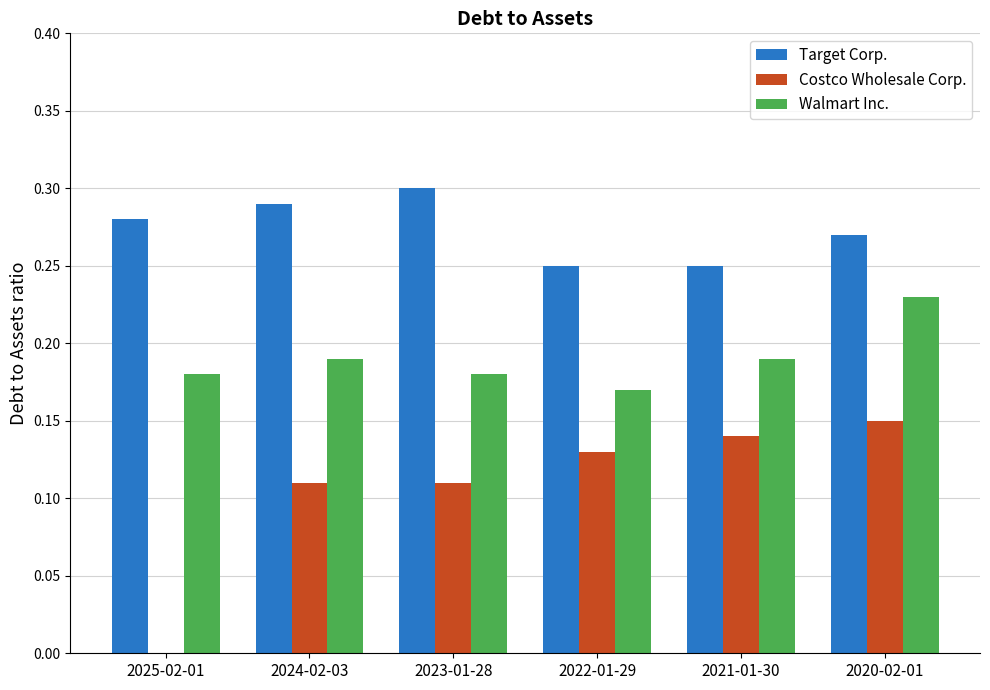

What is the total value across all series at 2021-01-30?

0.6